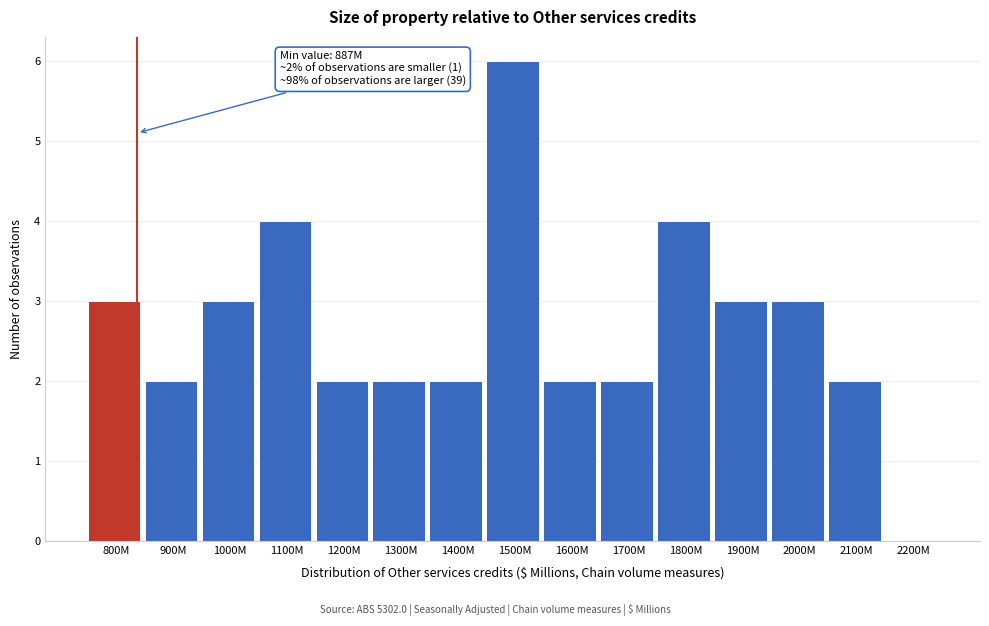

Reading right to left, list all the values displayed in this chart.

2200M=0	2100M=2	2000M=3	1900M=3	1800M=4	1700M=2	1600M=2	1500M=6	1400M=2	1300M=2	1200M=2	1100M=4	1000M=3	900M=2	800M=3